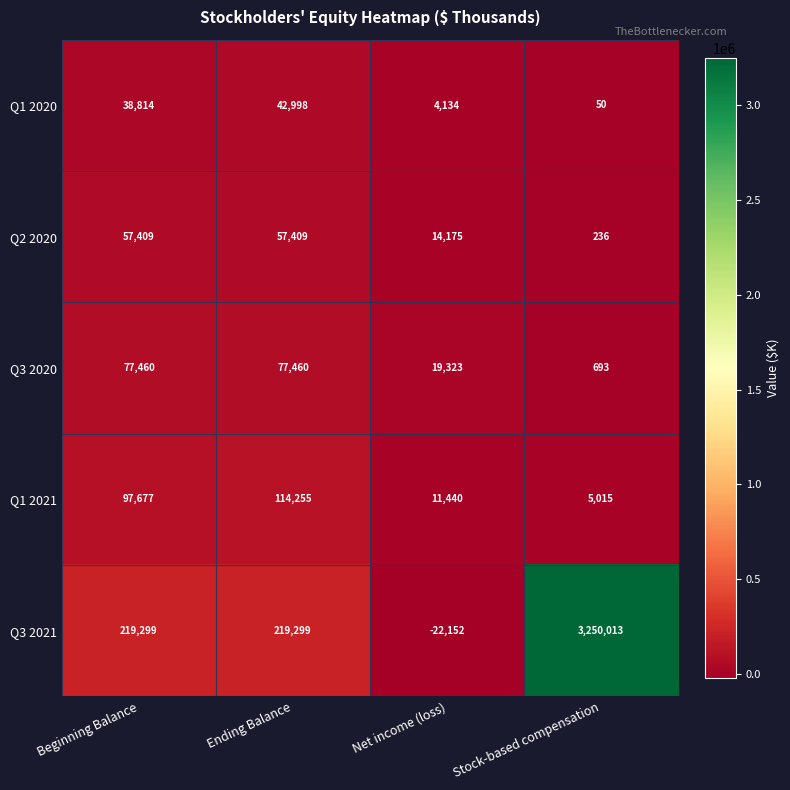

At how many categories does at least one series exceed 1677931?

1